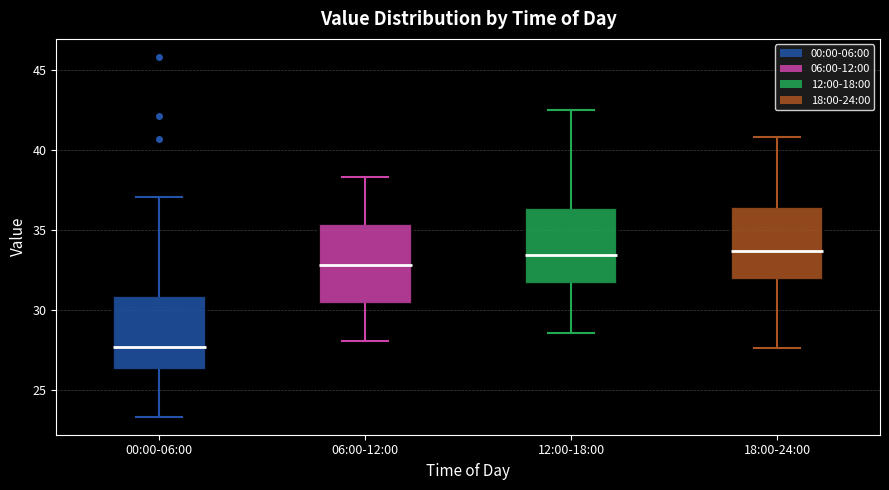

Where does the lower whisker of the box for 18:00-24:00 end on the y-axis? The values are not printed on the chart, so give them approximately, as read against the axis.

27.5